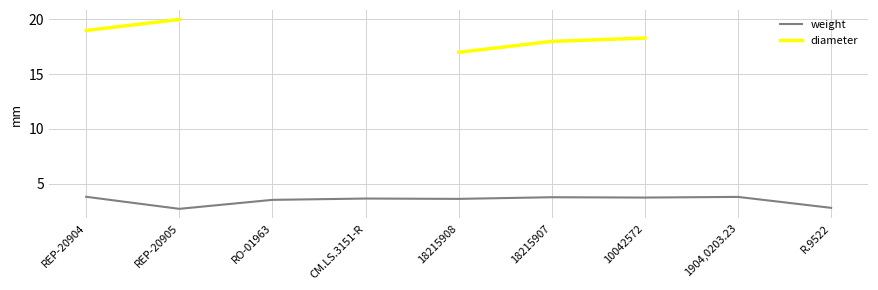

What is the label of the 8th point from the left?

1904,0203.23